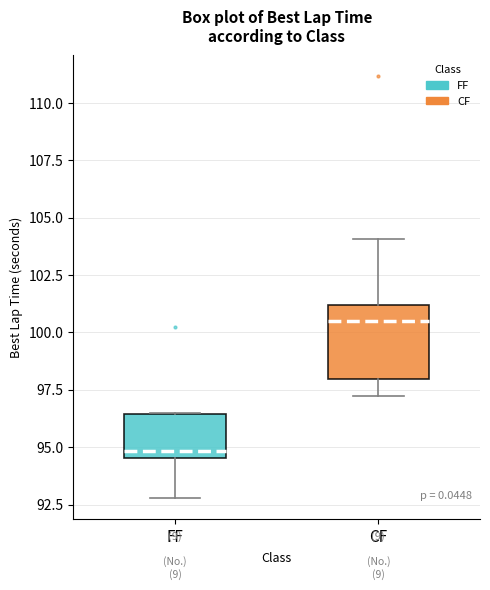

Reading left to right, transcribe this box plot: for each box, give where its median line is, the range the box spans, and where its two whiskers end, as read against the y-axis. The values are not printed on the chart, so give them approximately, as read against the axis.

FF: median 95.0, box 94.5 to 96.5, whiskers 93.0 to 96.5
CF: median 100.5, box 98.0 to 101.0, whiskers 97.0 to 104.0